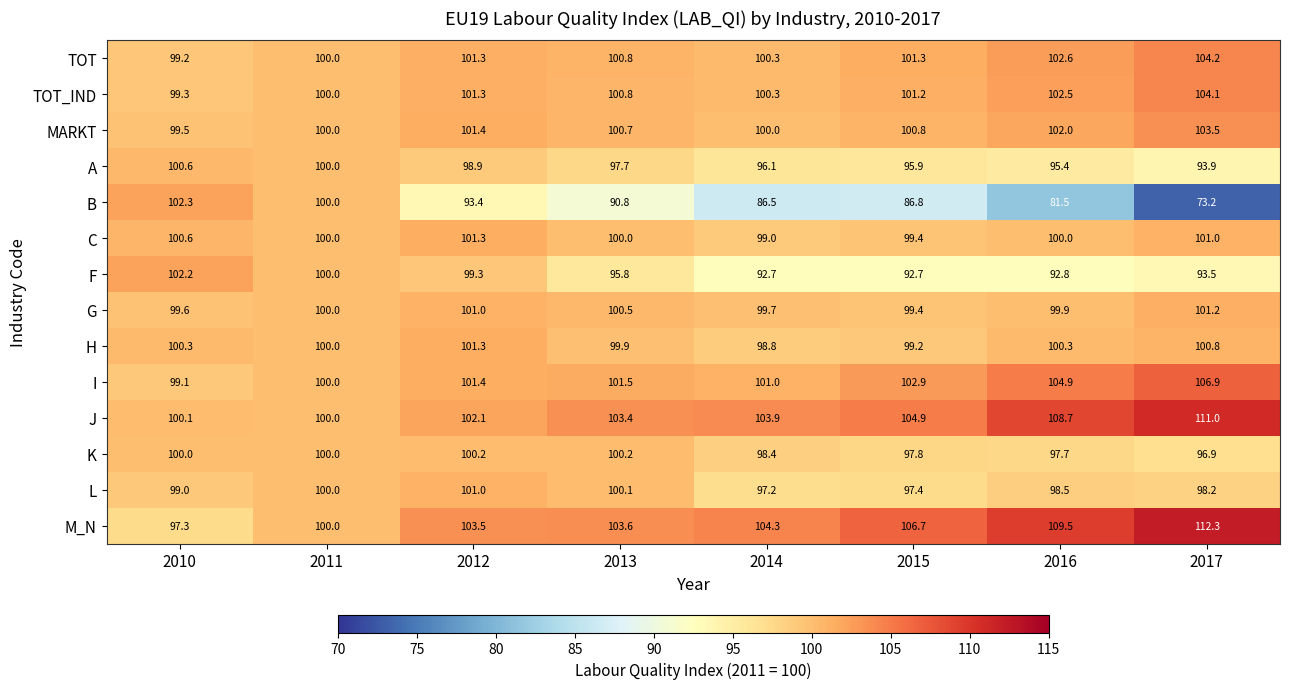

Is it true that H equals 147.5 at 2017?

False